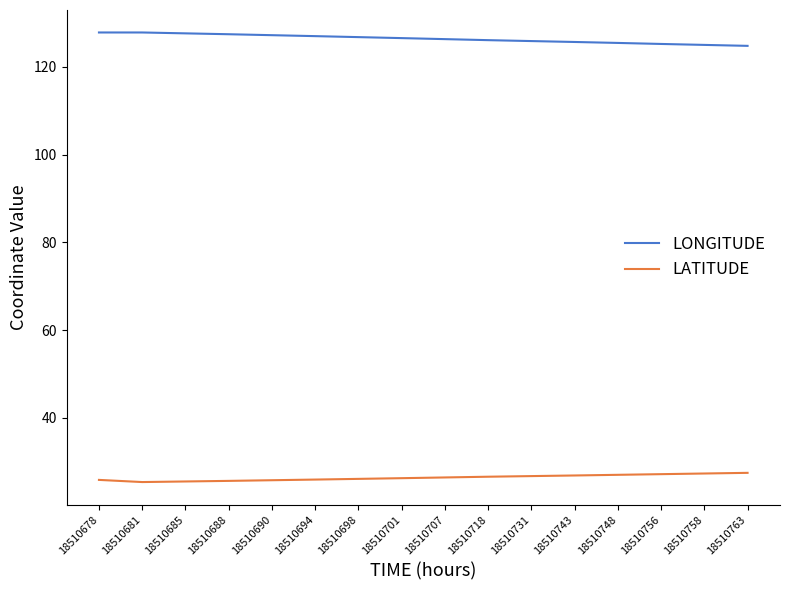

What is the sum of all LATITUDE values?

421.4